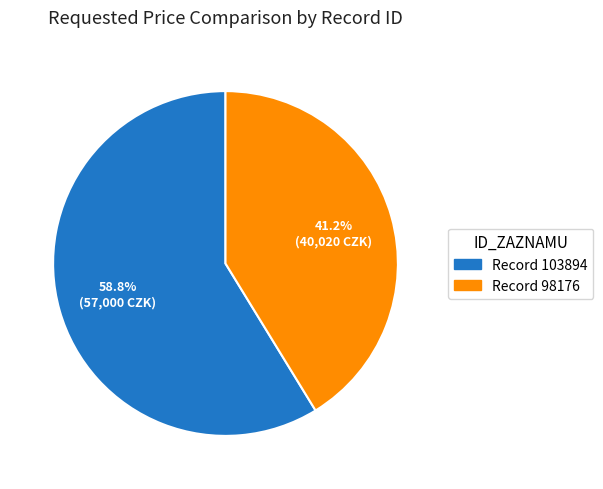

Count the number of slices in the pie.

2